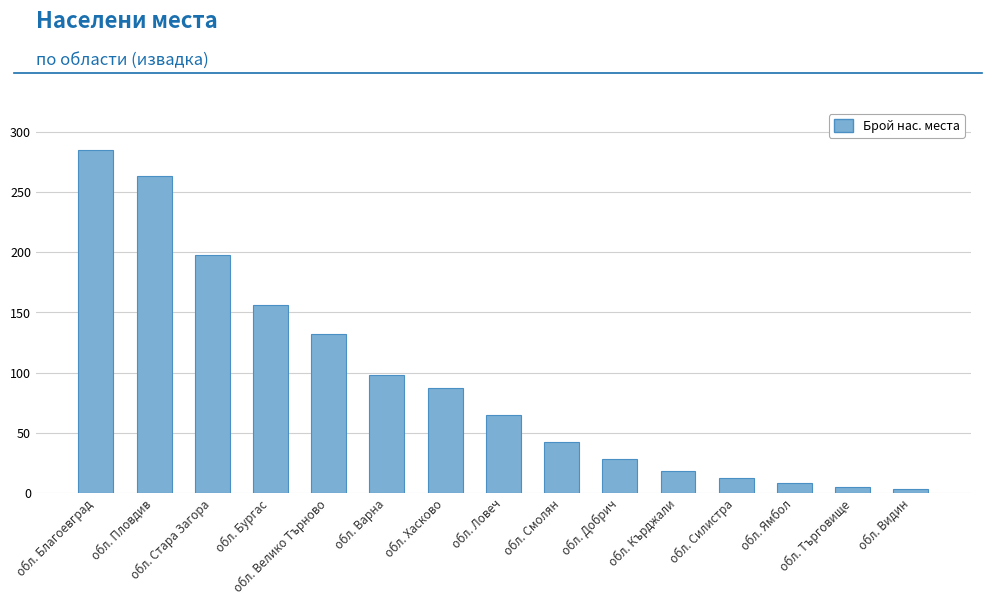

What is the label of the 12th bar from the right?

обл. Бургас